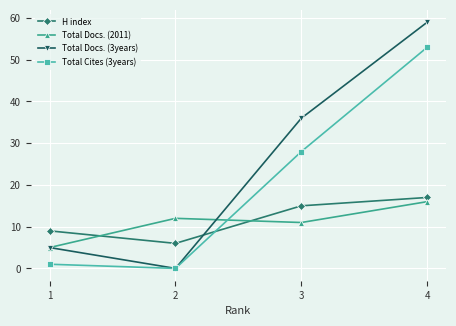

True or false: H index has more than 2 interior local peaks.

False